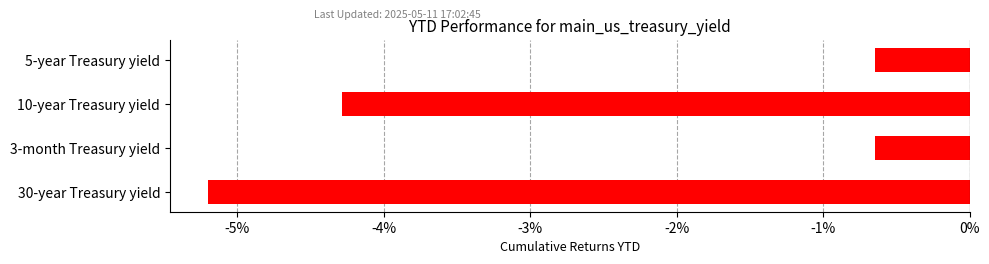

Does the chart contain stacked bars?

No